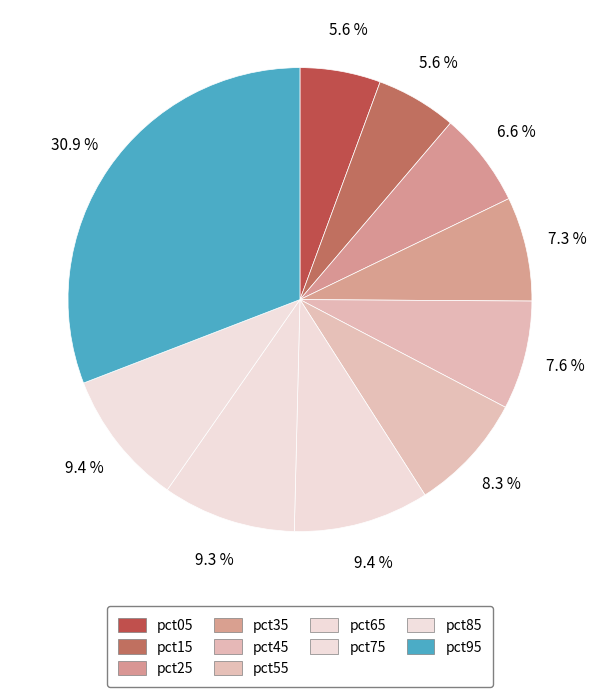

Count the number of slices in the pie.

10